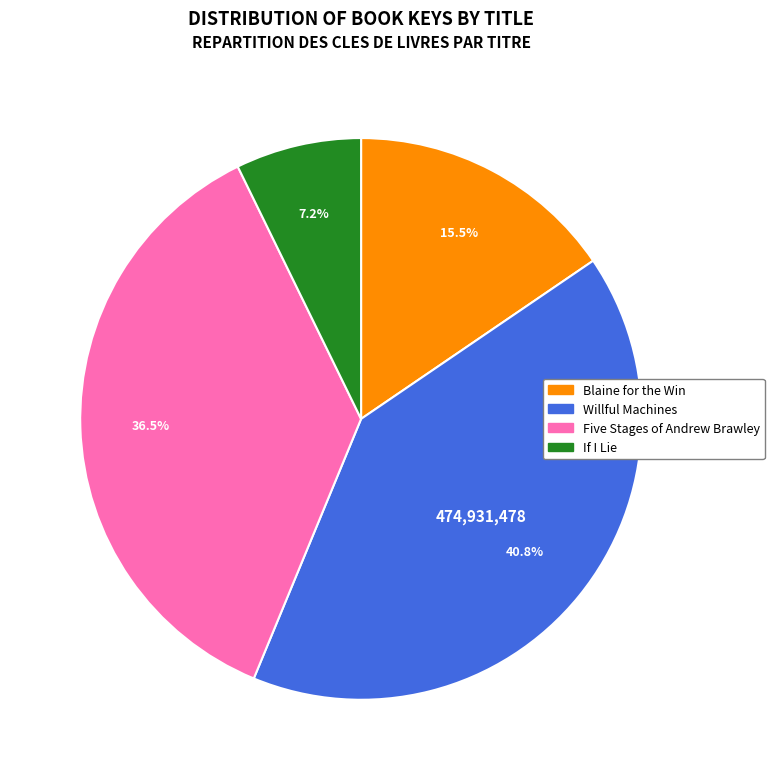

To the nearest percent, what is the difference between the If I Lie and Blaine for the Win slice percentages?

8%